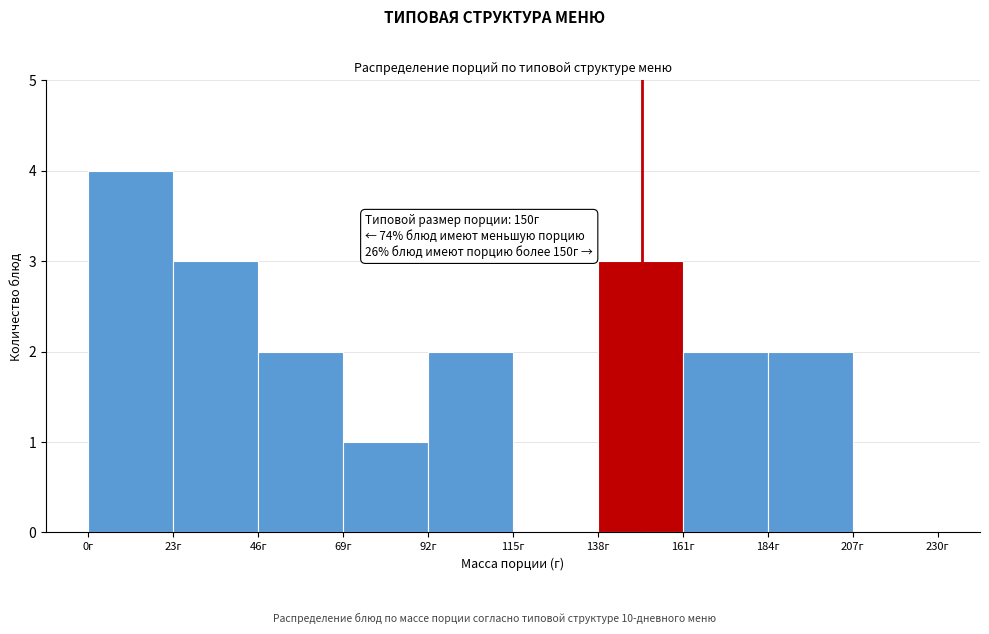

Which range on the x-axis has the tallest bar?

0 to 23